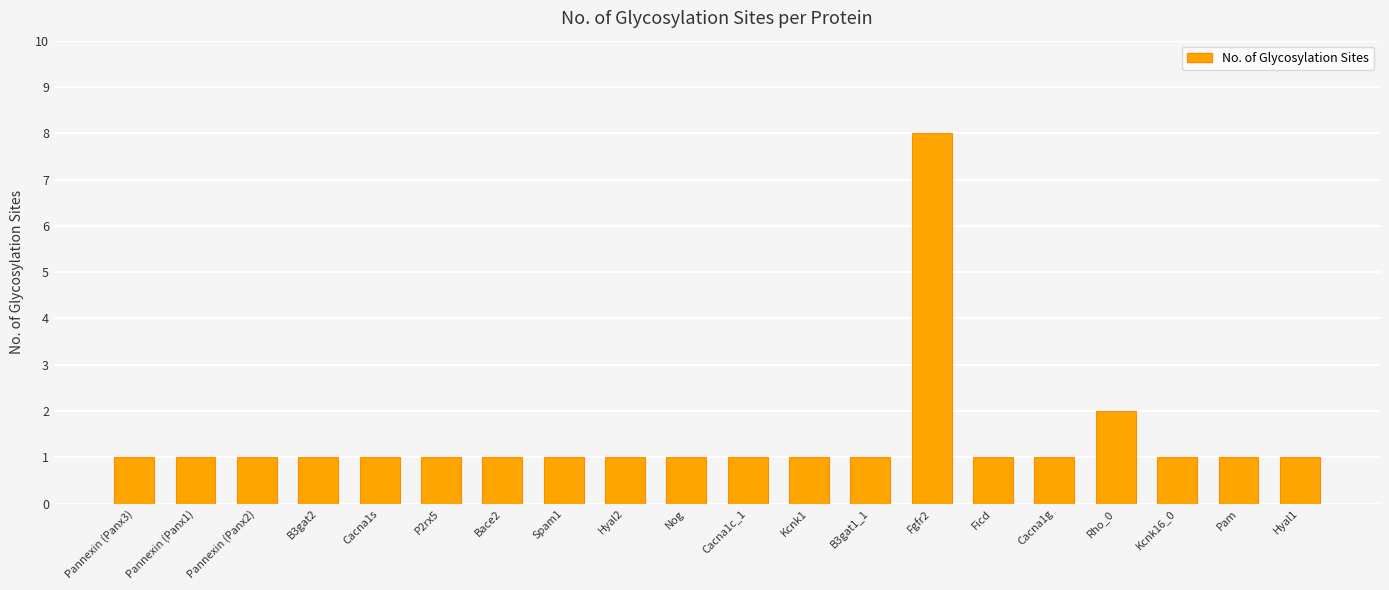

What is the difference between the maximum and minimum values?

7